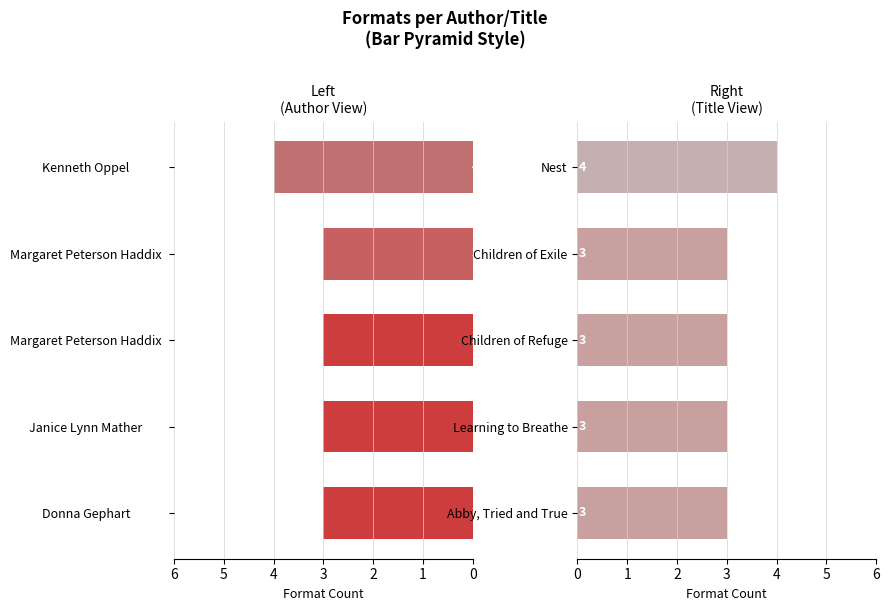

What is the highest value of the Number of Formats (Right) series?

4